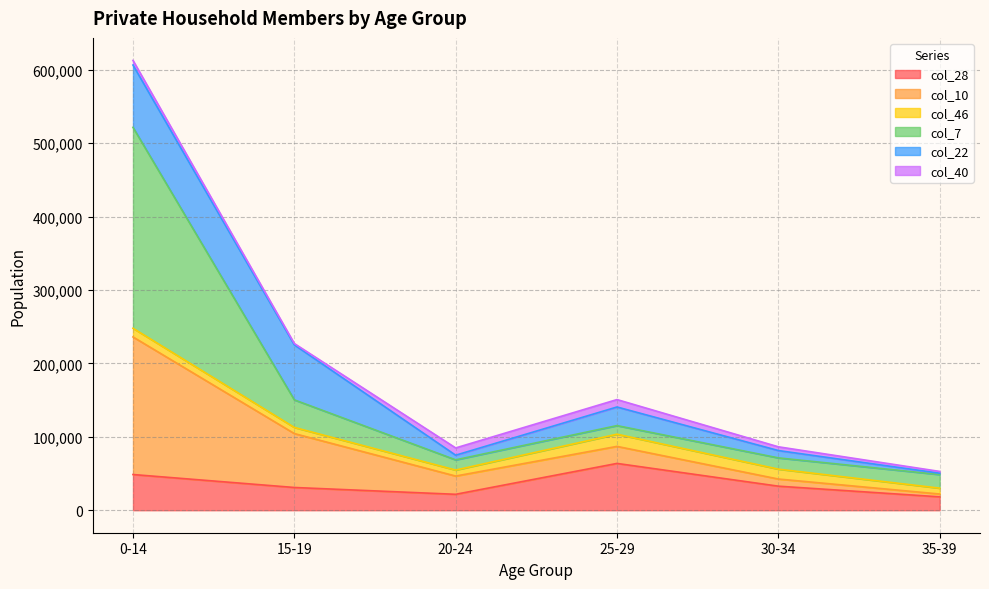

The value of col_10 at 15-19 is 62608. True or false?

False